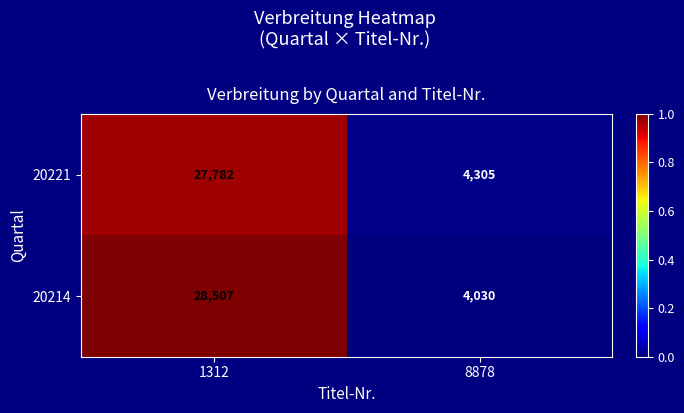

How many data points does each series have?

2